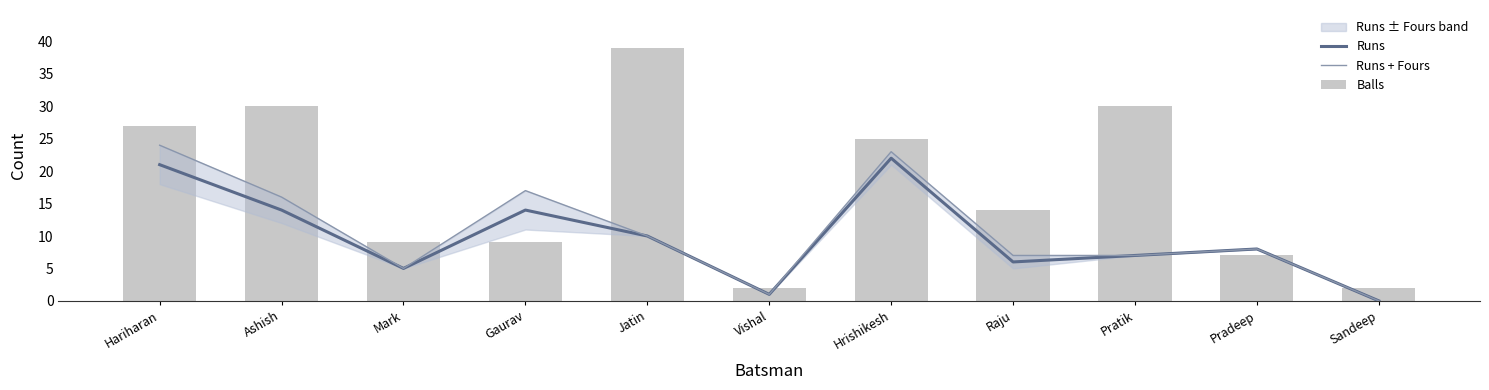

What is the sum of the Balls values at Hrishikesh and Pradeep?

32